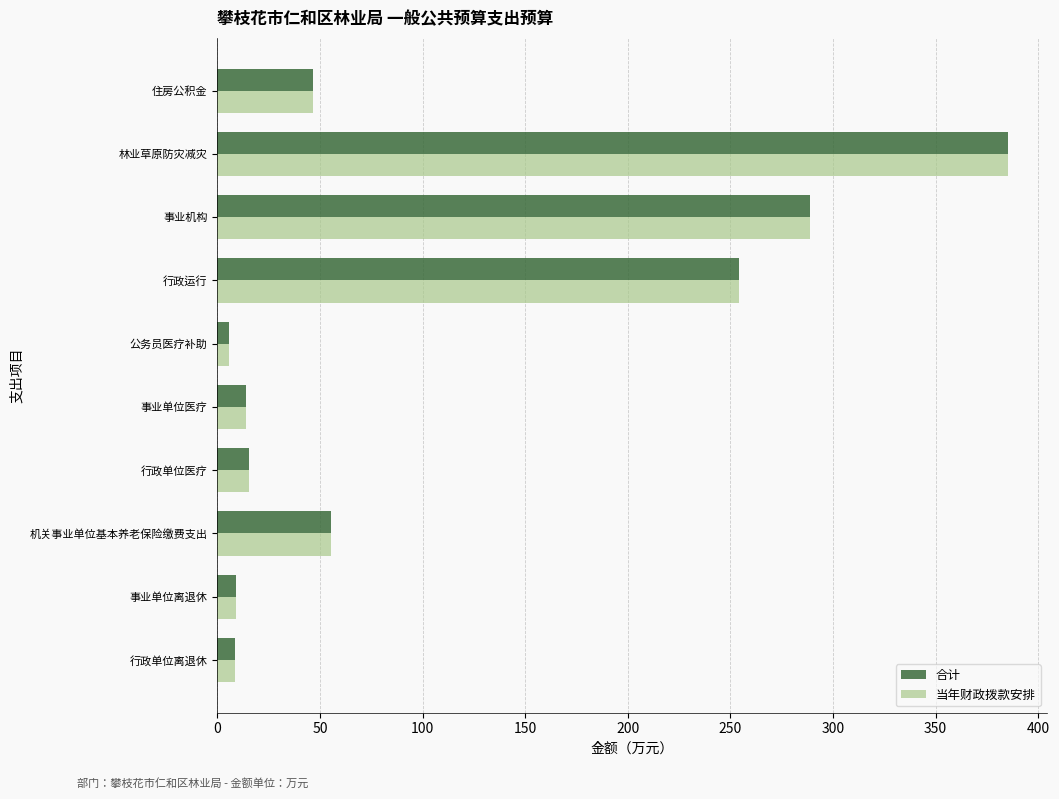

What is the difference between the maximum and minimum values in the 合计 series?

379.5